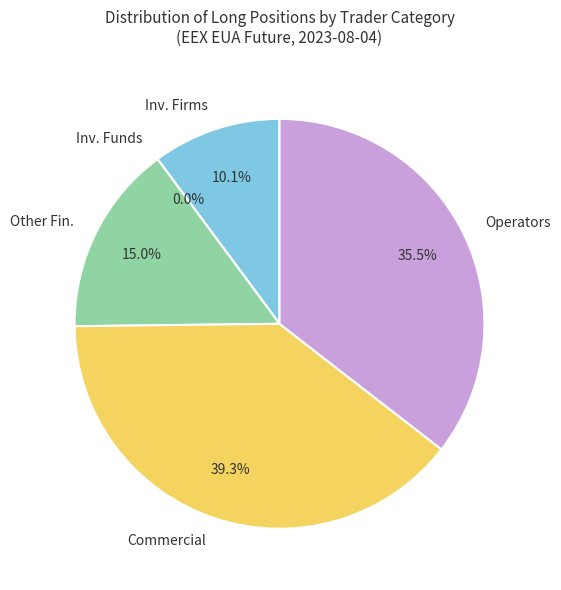

To the nearest percent, what is the combined percentage of Operators with compliance obligations (Long) and Commercial Undertakings (Long)?

75%